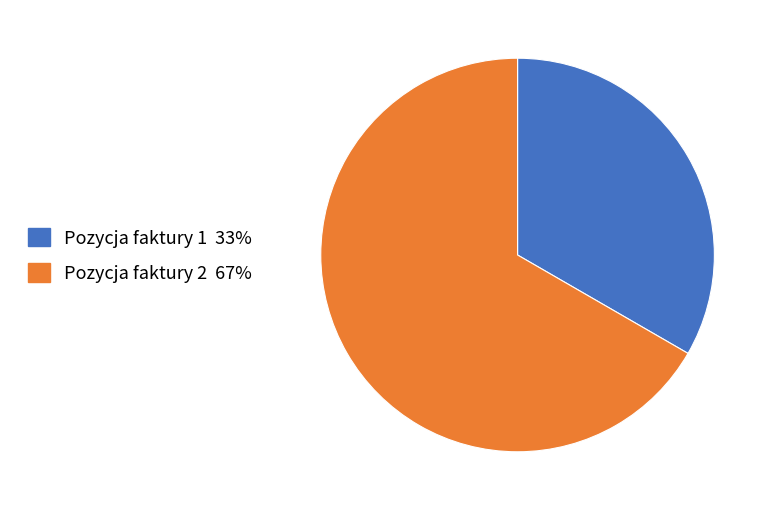

What is the smallest slice in the pie chart?

Pozycja faktury 1